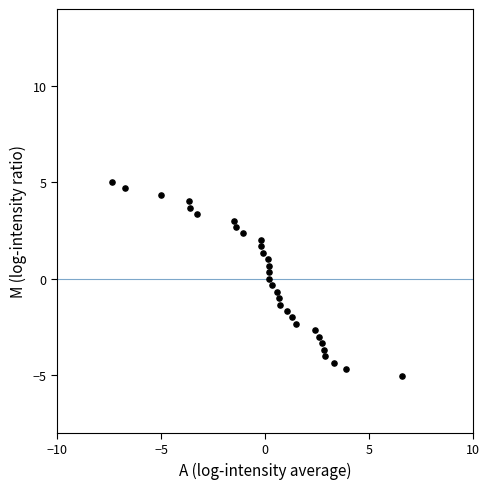

What is the range of Y values (max minus min)?

10.1